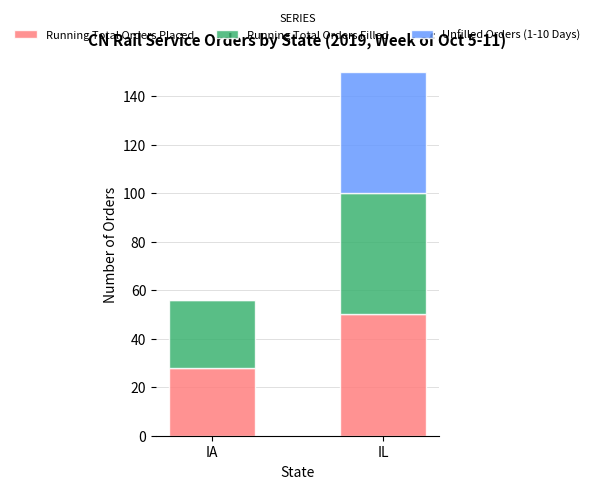

What is the difference between the Running Total Orders Placed values at IL and IA?

22